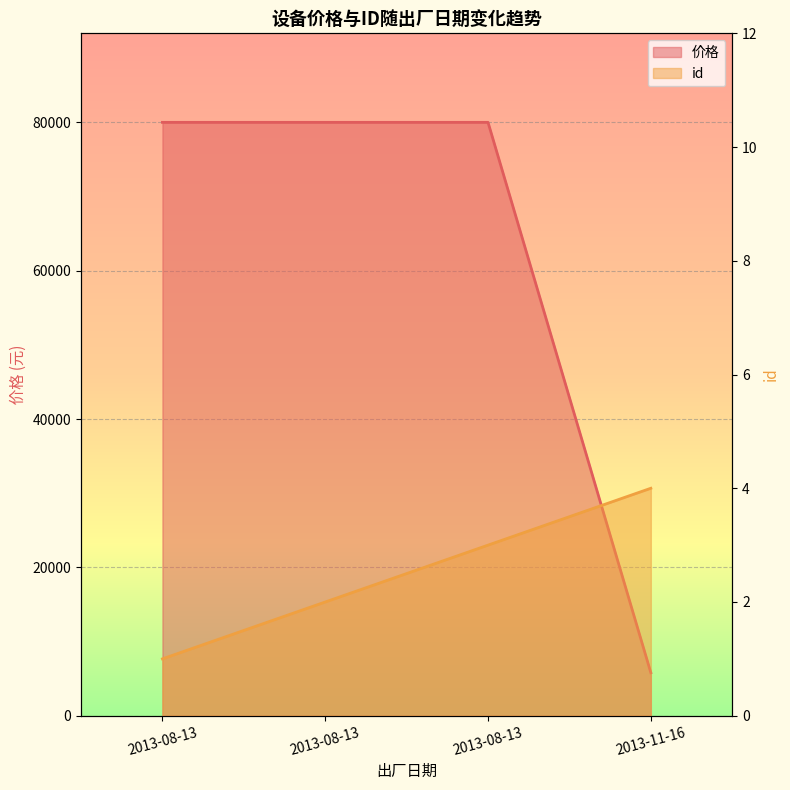

Between 2013-08-13 and 2013-08-13, which is larger?

2013-08-13